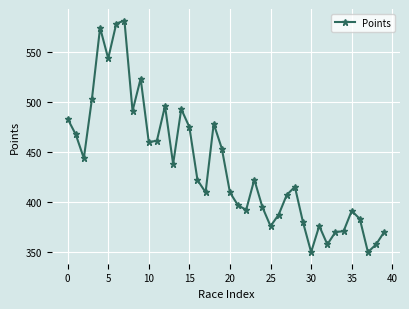

What is the sum of all values?

17432.7